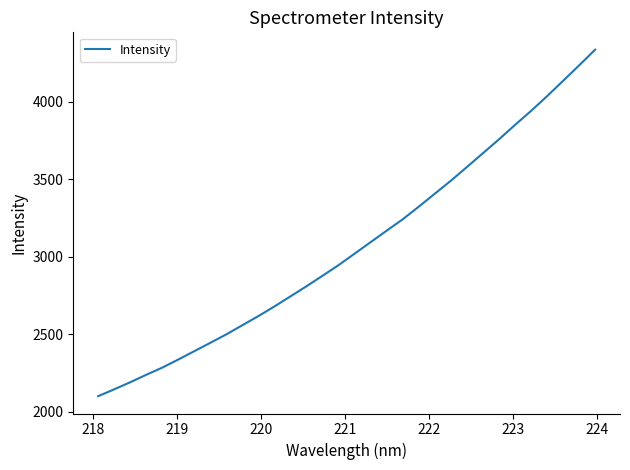

What is the smallest value displayed?

2099.2